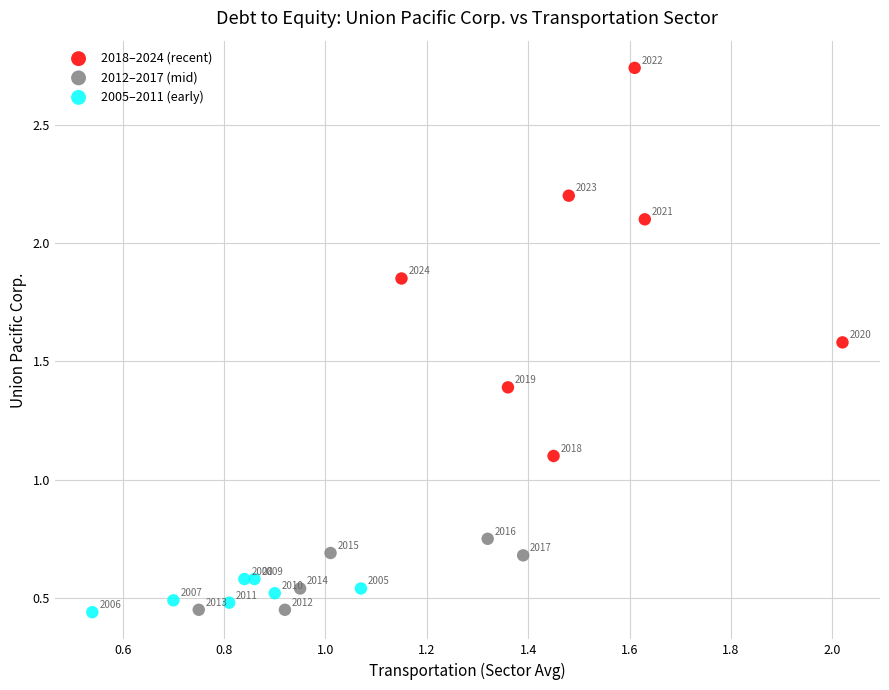

Which series contains the lowest Y value?

2005–2011 (early)